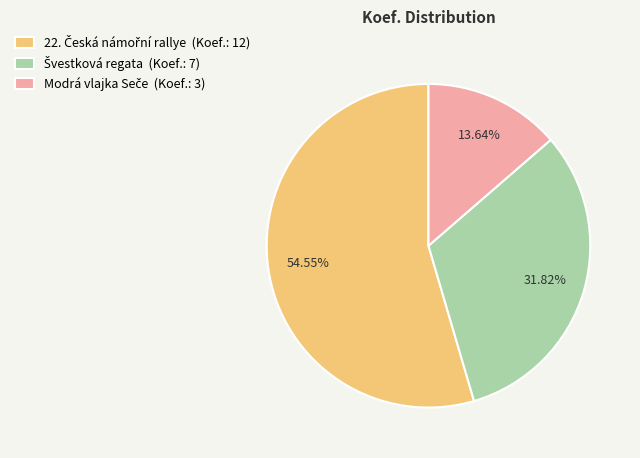

Does any single category account for the majority?

Yes